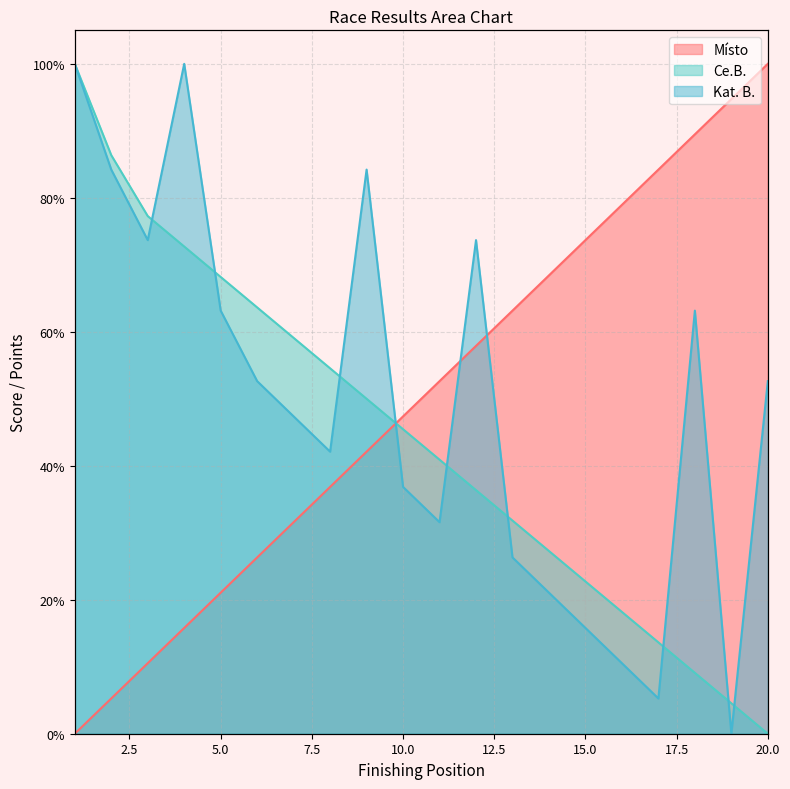

Does the chart have visible grid lines?

Yes